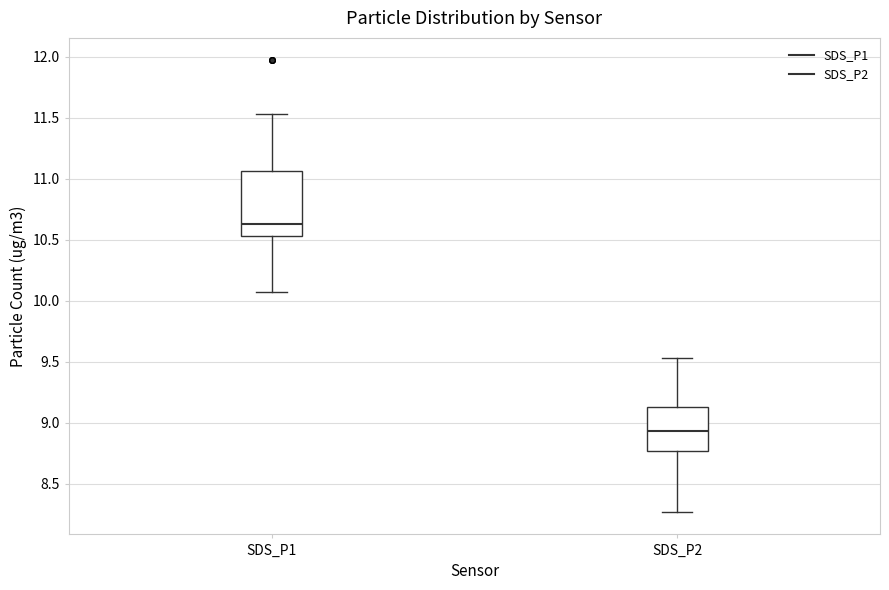

Which box is the tallest, from its lower edge to its upper edge?

SDS_P1